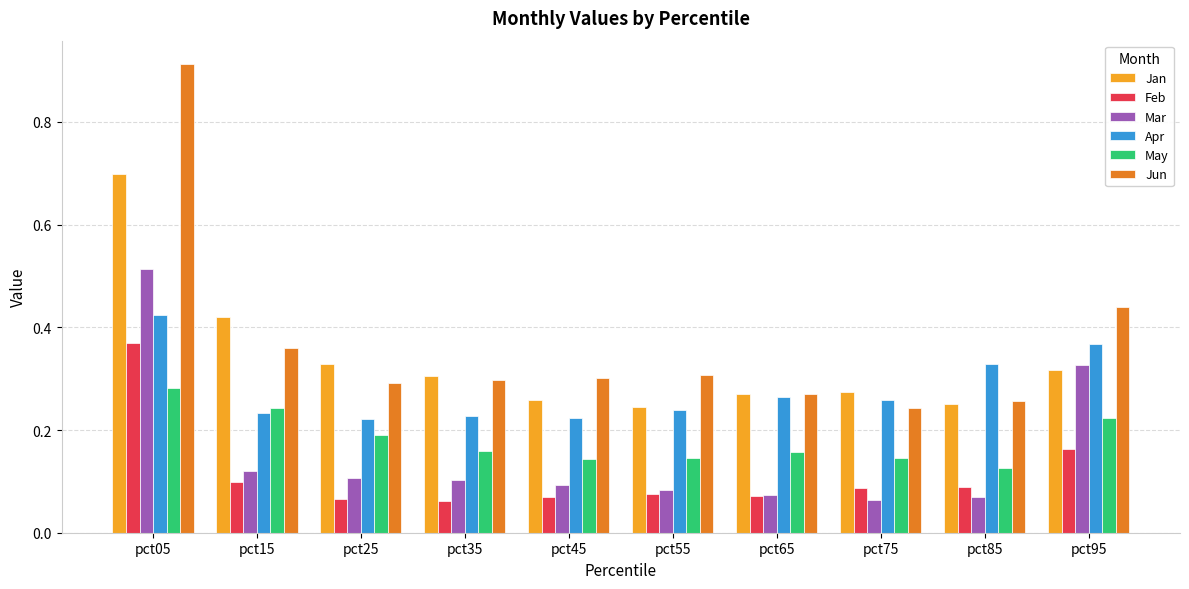

How many data points does each series have?

10